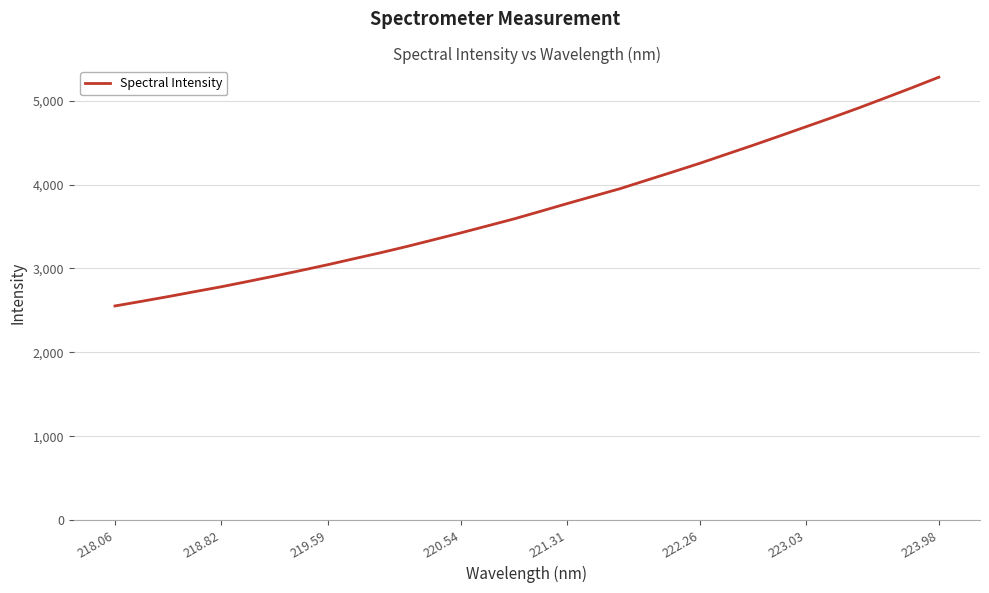

What is the difference between the maximum and minimum values?

2727.1